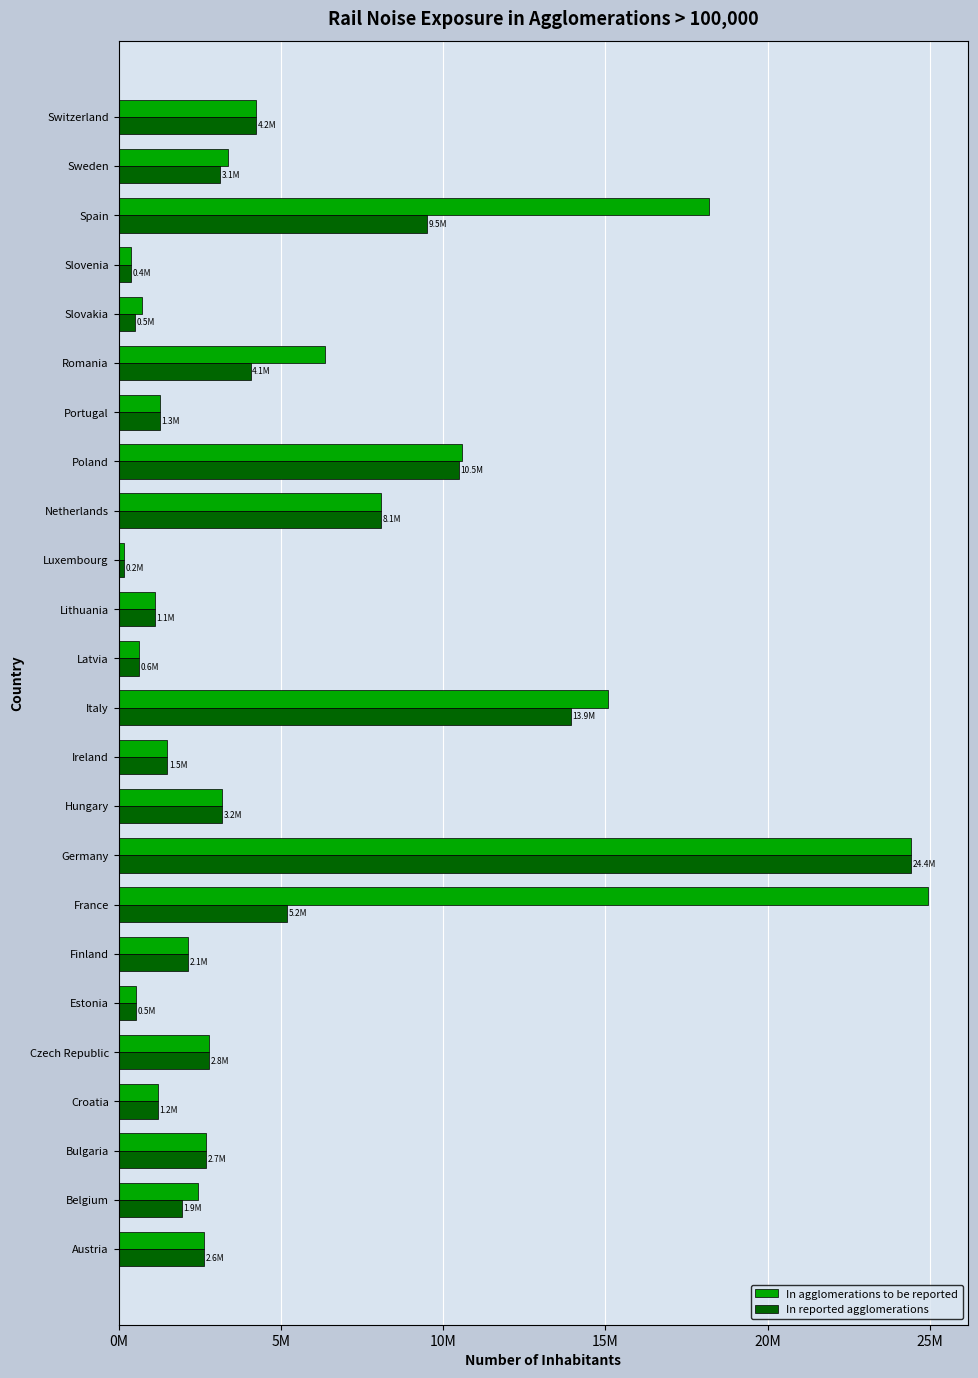

What are all the series names shown in the legend?

In agglomerations to be reported, In reported agglomerations